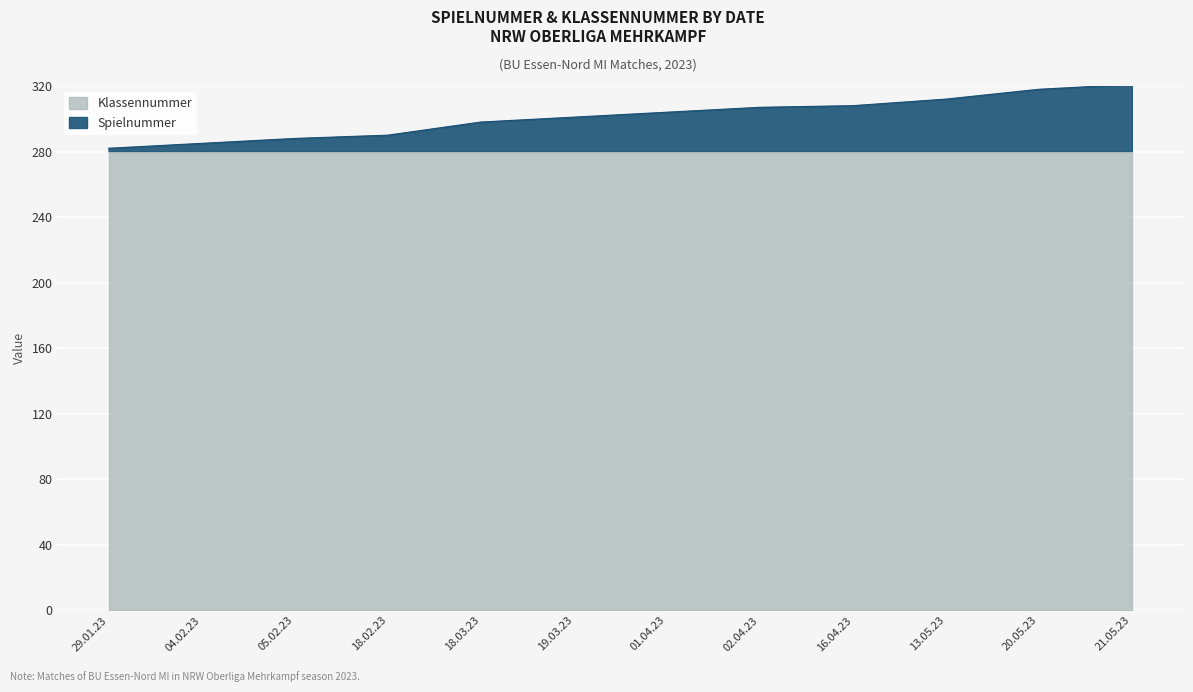

Which category has the highest value across all series?

21.05.23